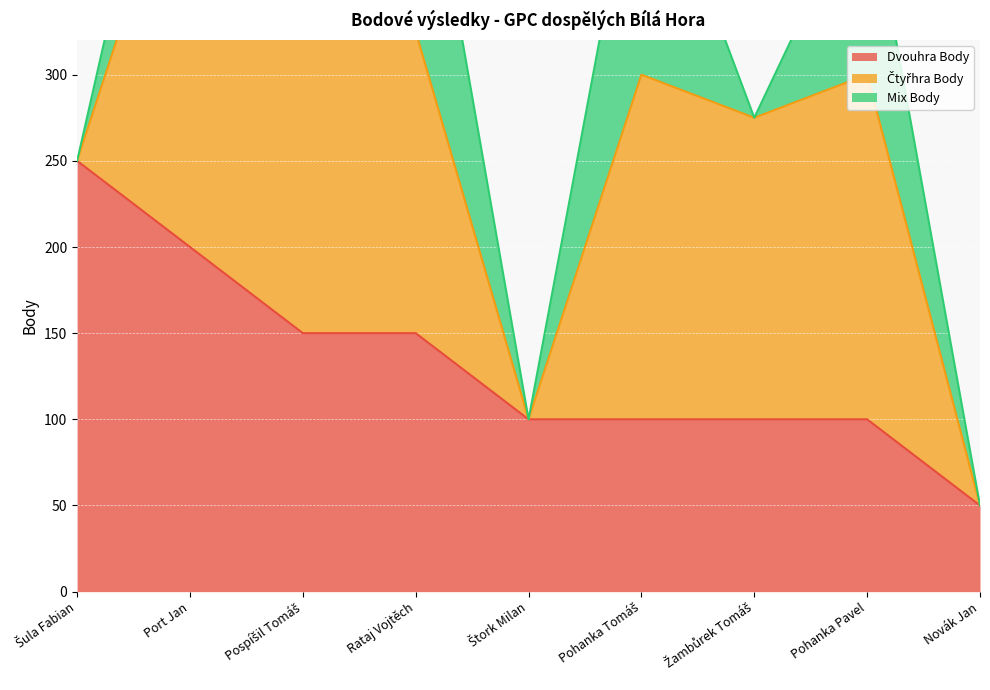

Which has a higher value, Pospíšil Tomáš or Pohanka Tomáš?

Pospíšil Tomáš